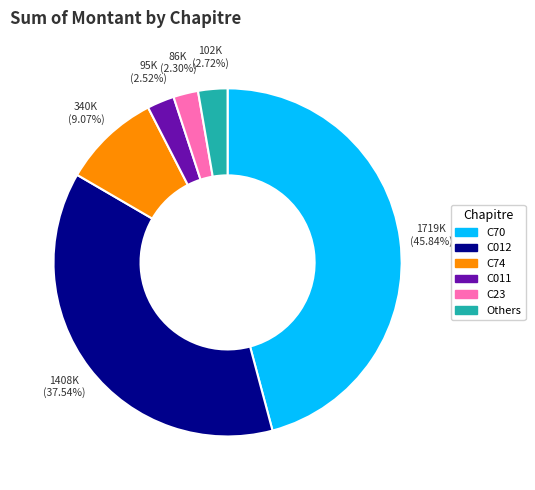

Does any single category account for the majority?

No